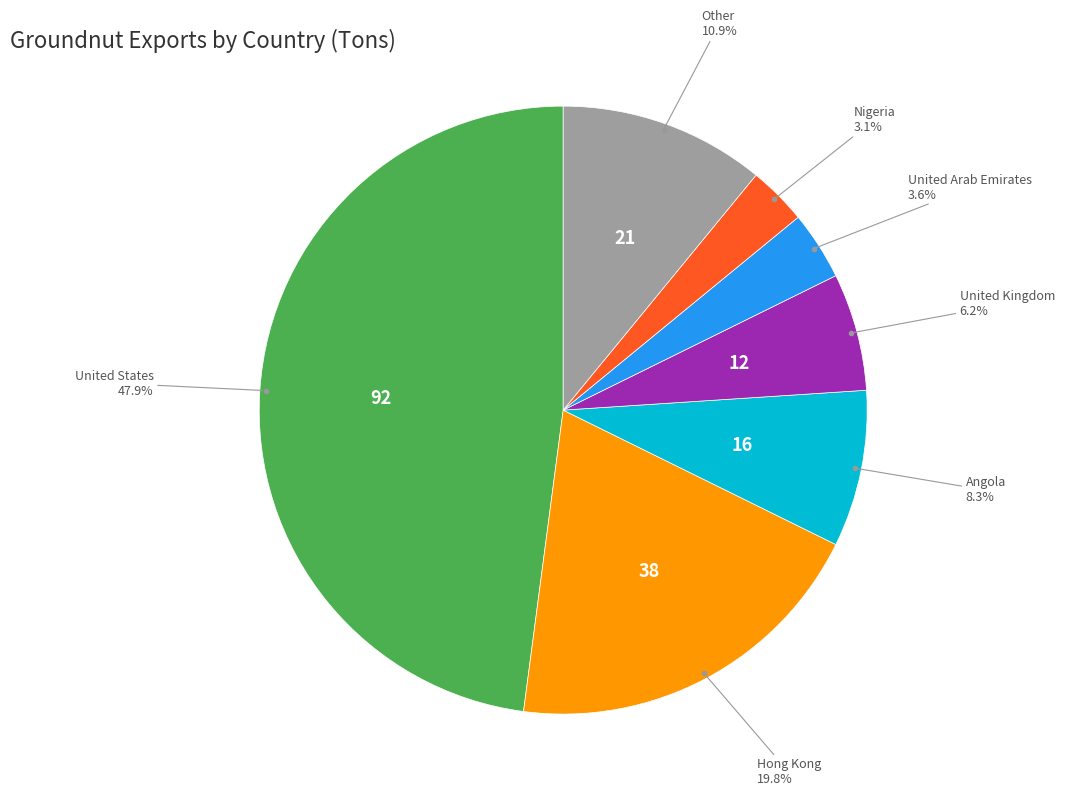

Is there any slice that represents more than half of the pie?

No